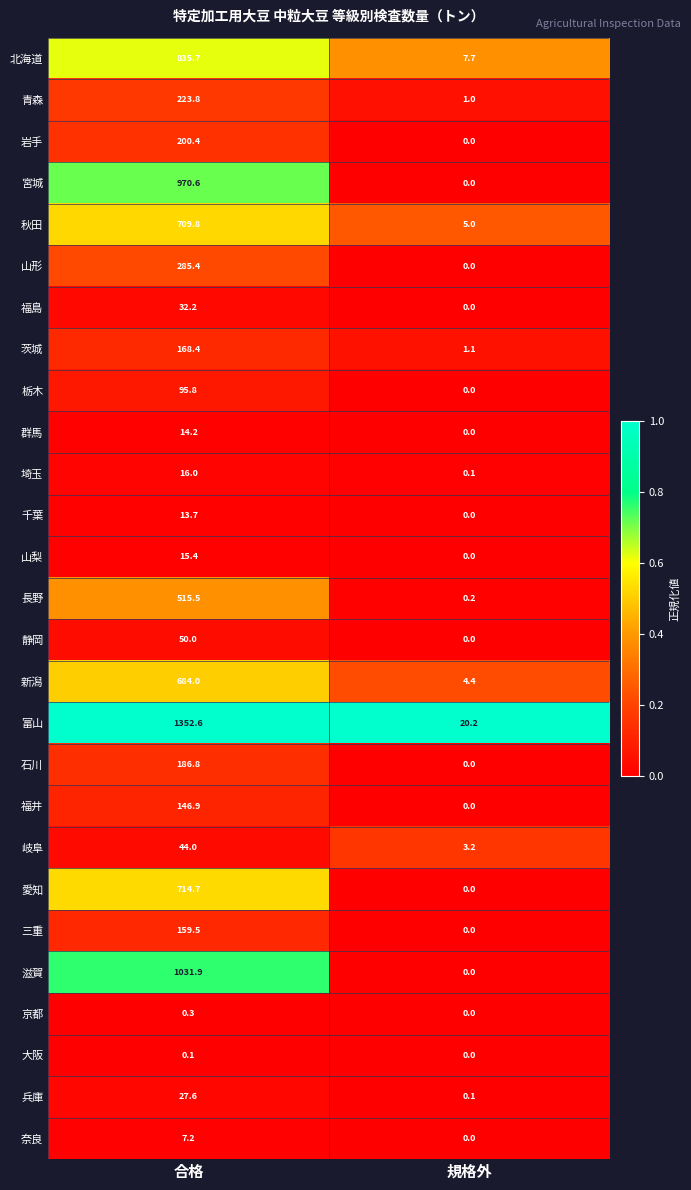

Which category has the lowest value in the 長野 series?

規格外